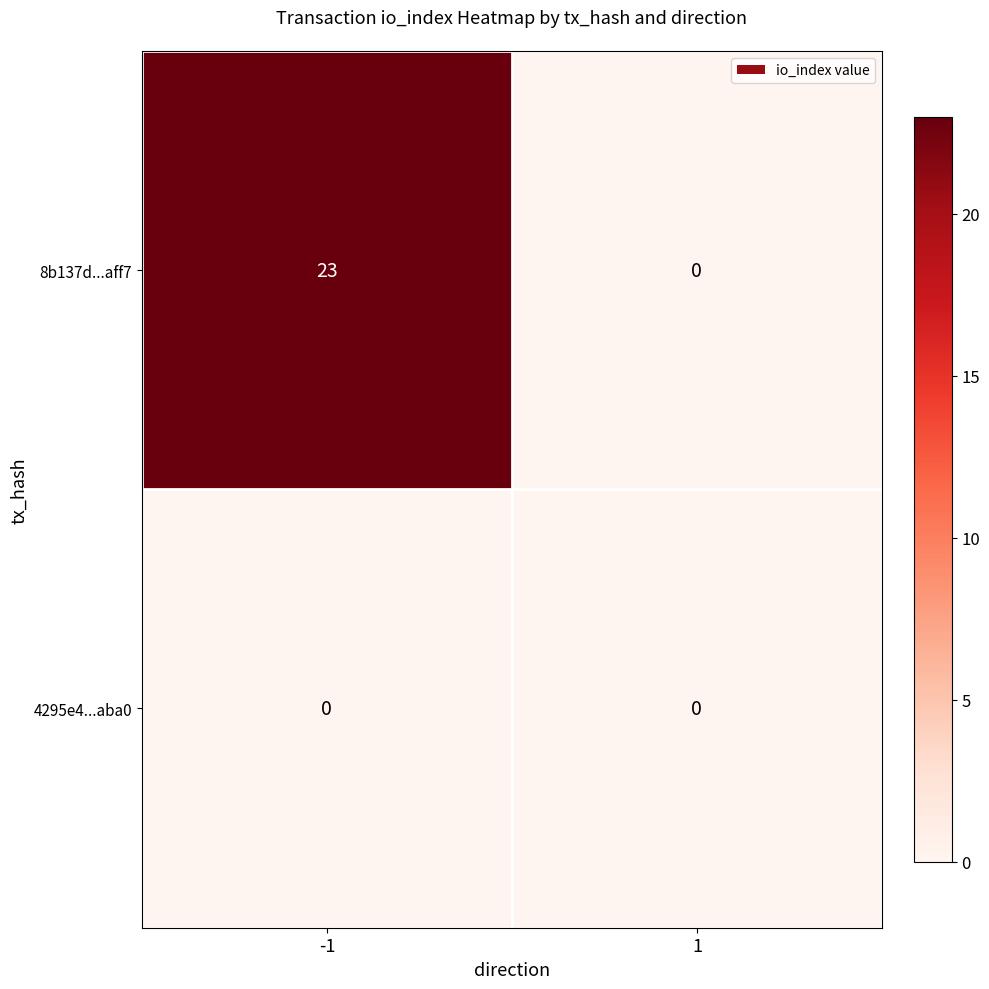

What is the total value across all series at -1?

23